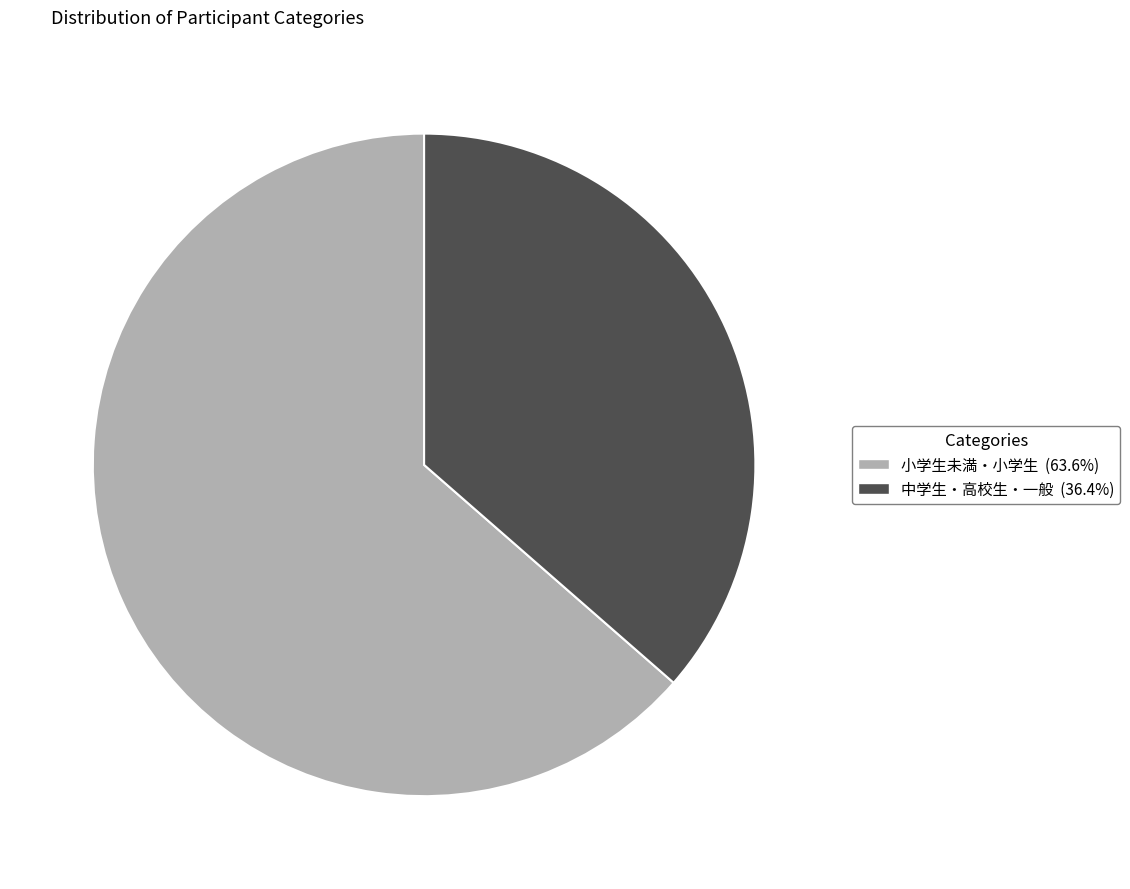

What is the ratio of the value at 小学生未満・小学生 to the value at 中学生・高校生・一般?

1.7